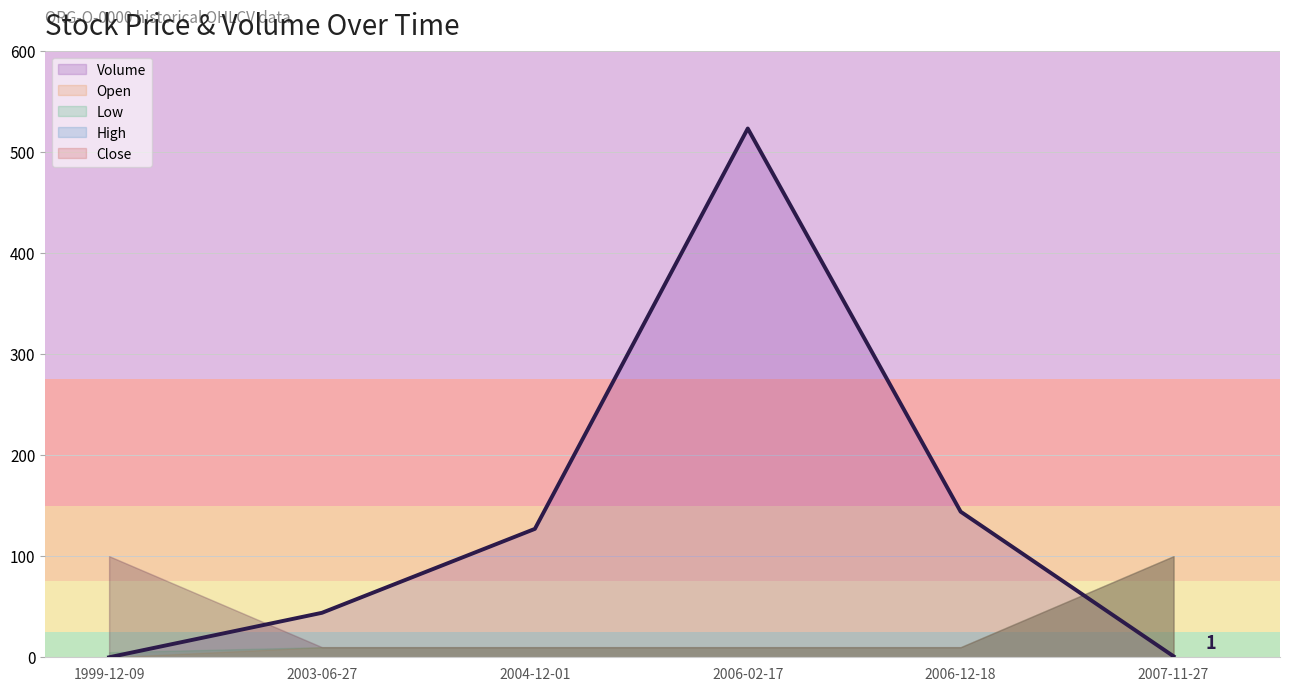

At which label does Low reach its minimum?

1999-12-09